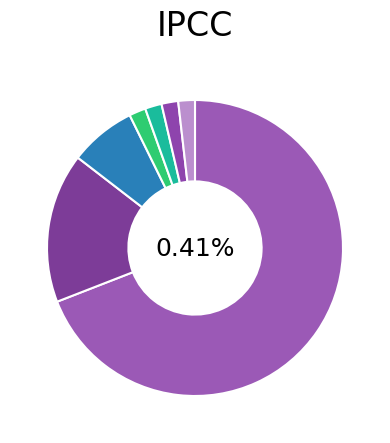

How much of the chart is everything except NN?

30.9%